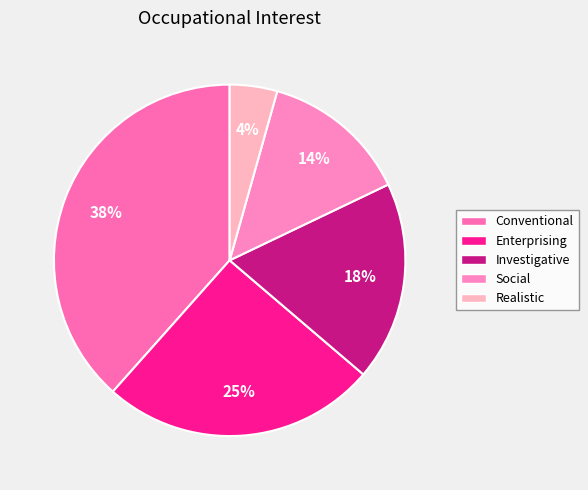

How many segments does this pie chart have?

5